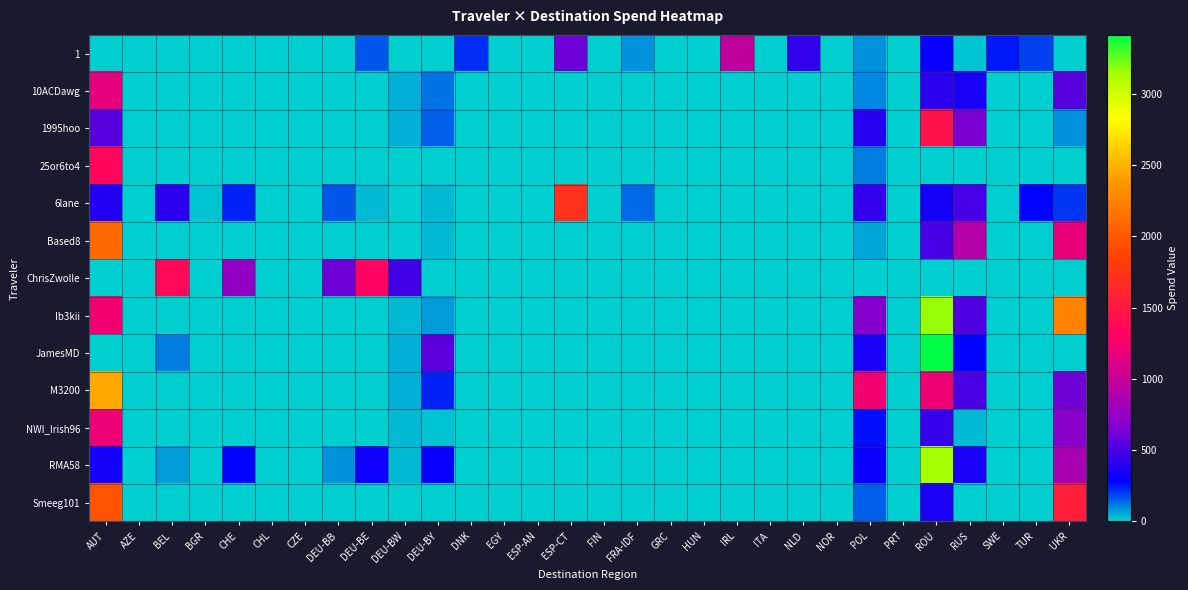

At which category is the sum across all series the highest?

ROU